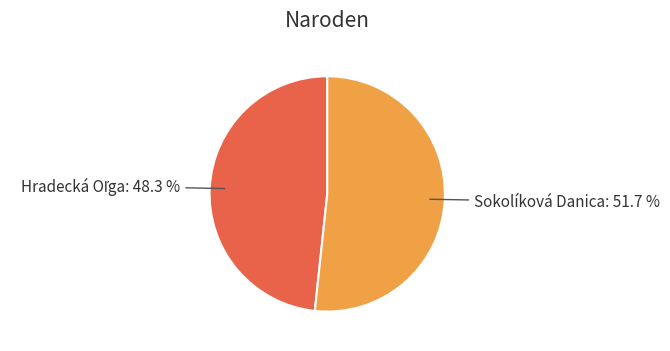

Does Sokolíková Danica represent more than half of the total?

Yes